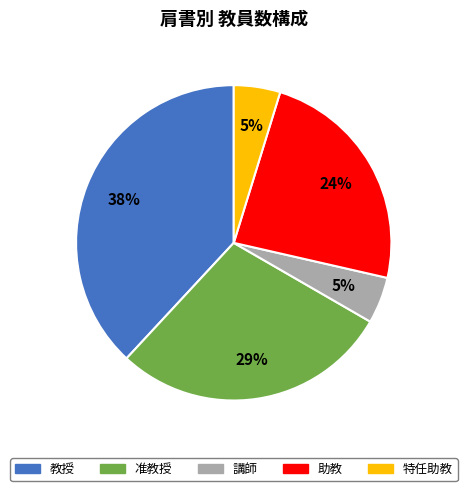

Is it true that 准教授 is 24% of the pie?

False